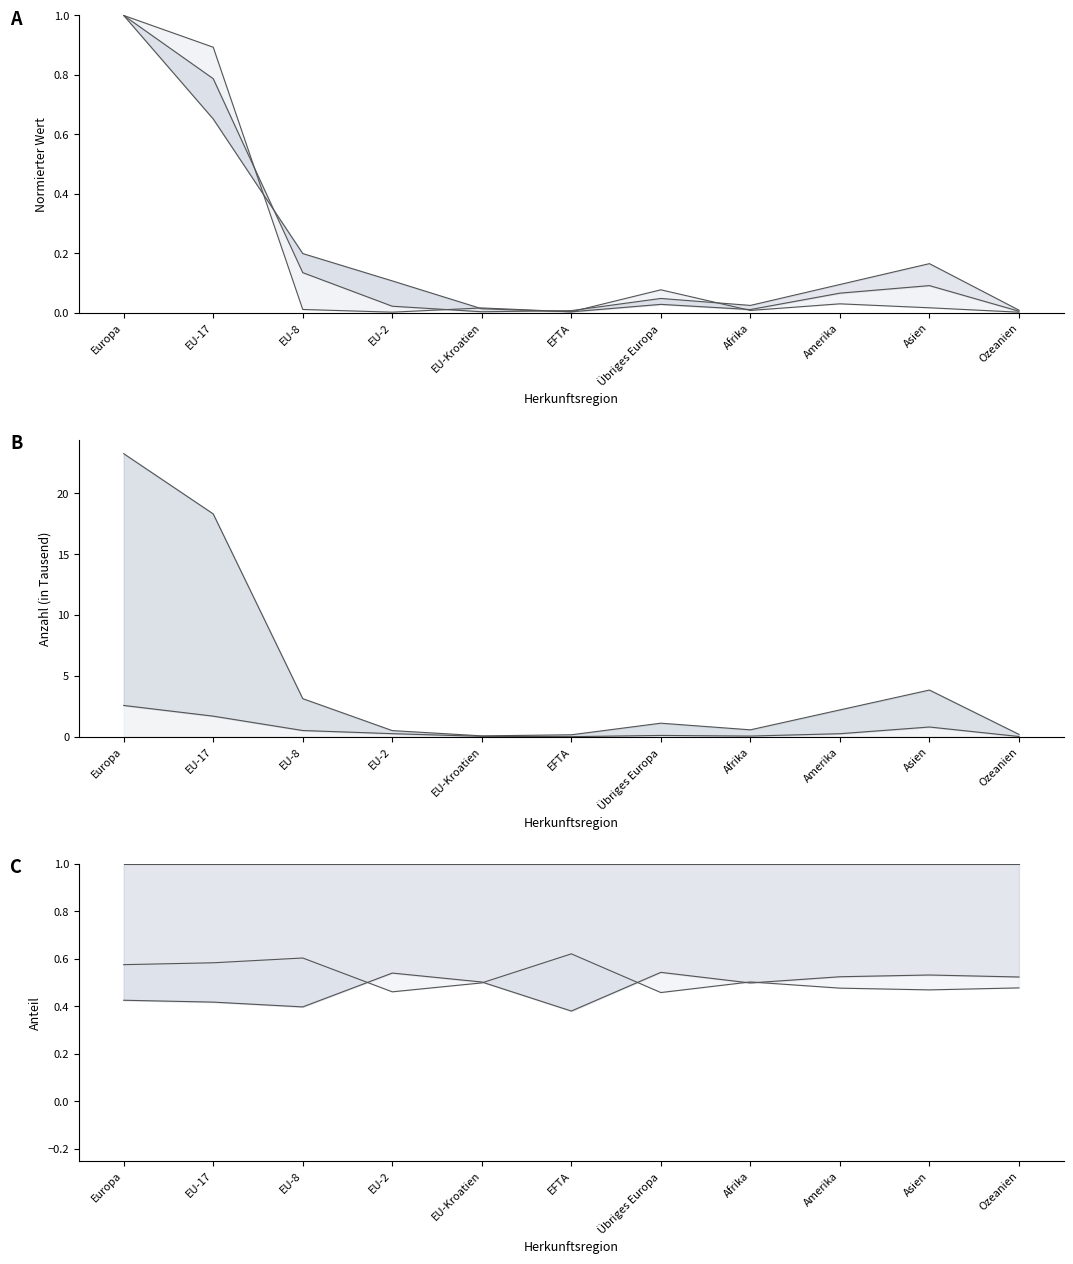

How many series are shown in this chart?

5